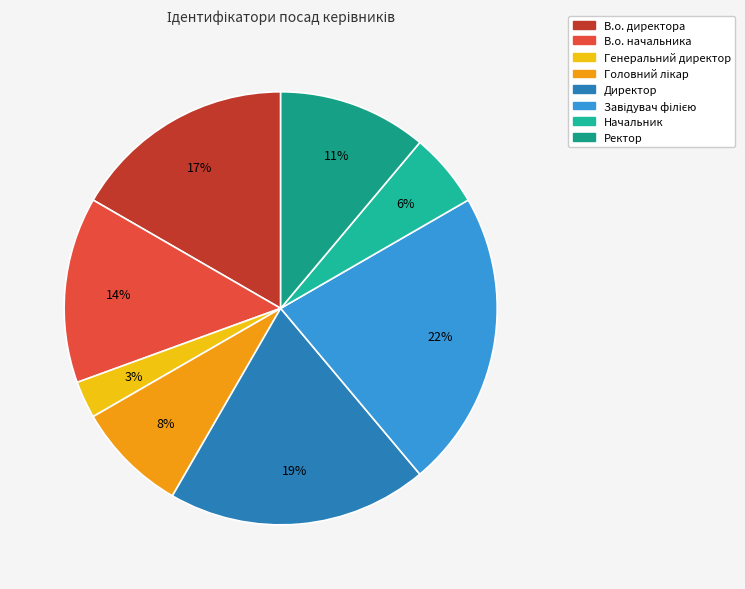

Is there a majority slice in this chart?

No